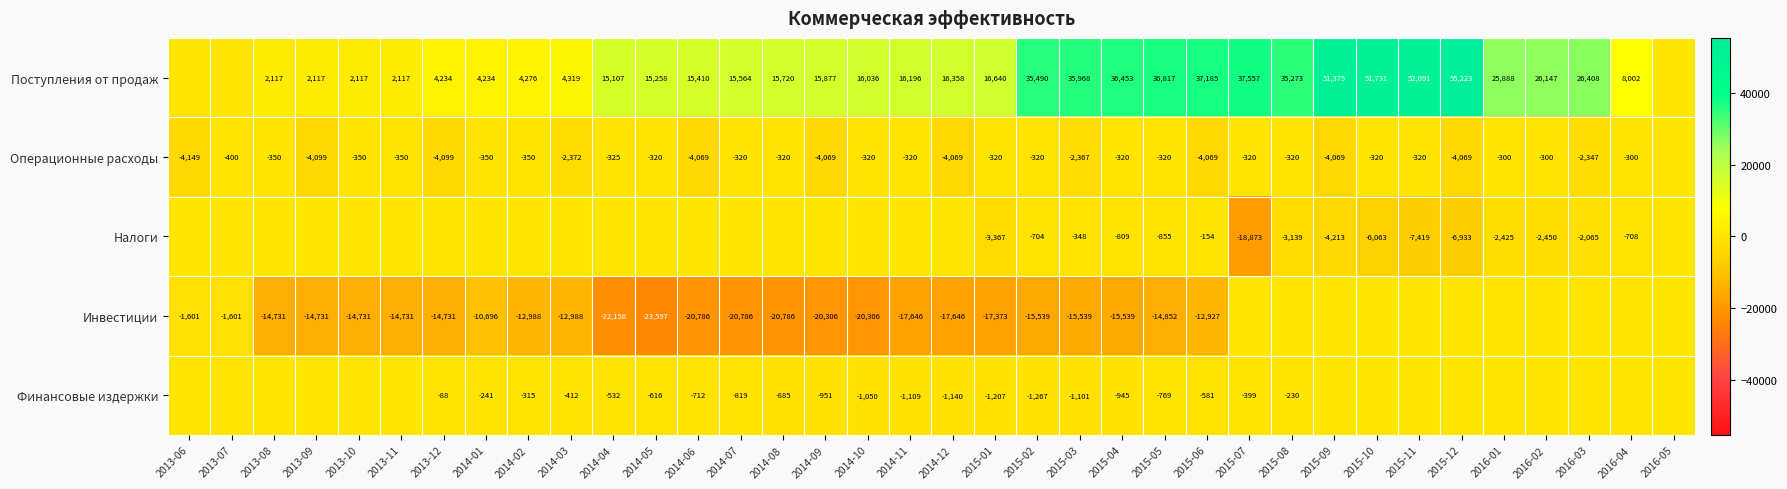

At which category is the sum across all series the highest?

2015-10